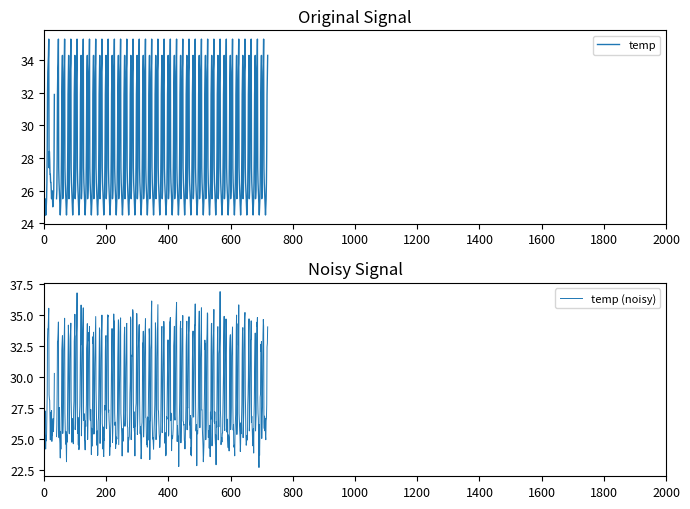

What is the maximum value shown in the chart?

35.3